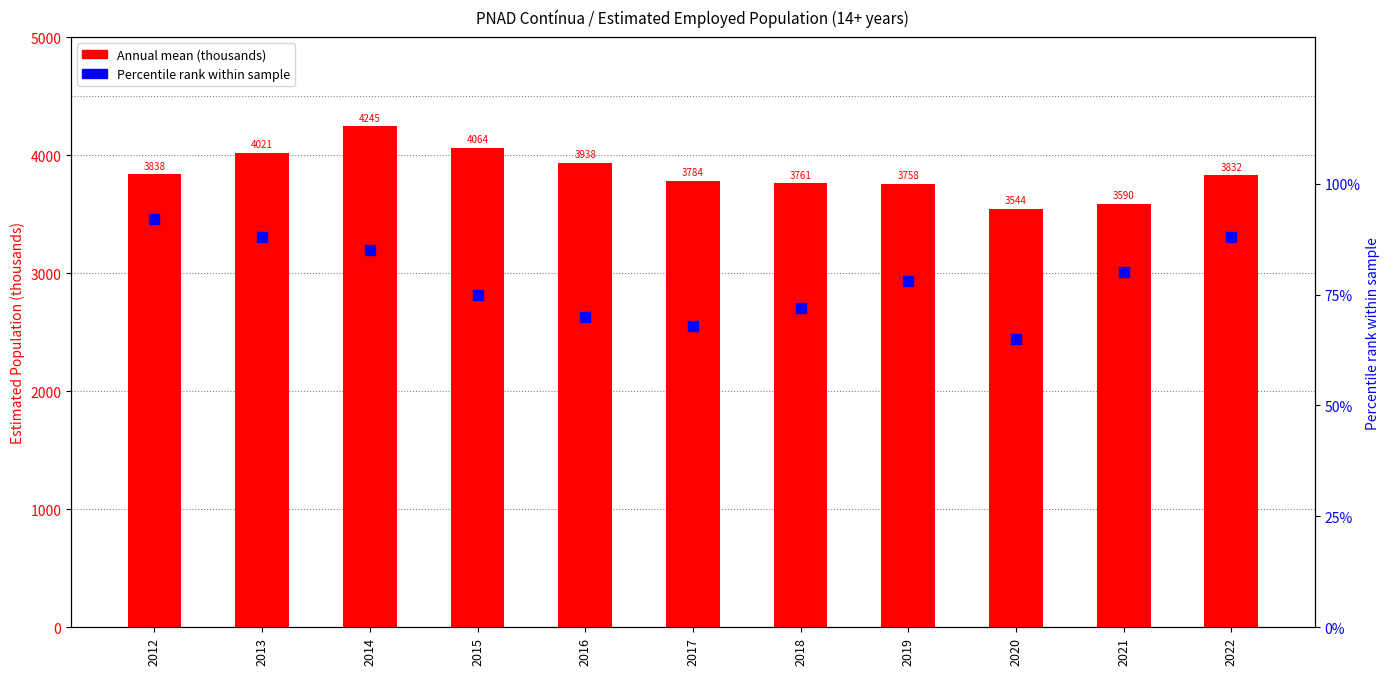

At which category is the sum across all series the highest?

2014